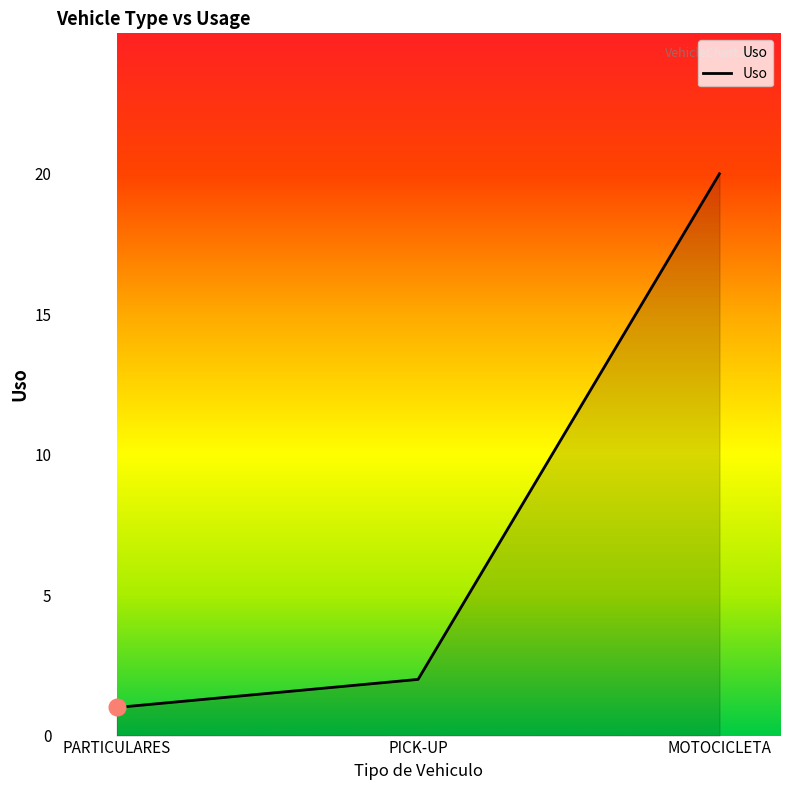

At which label is the value closest to 10?

PICK-UP